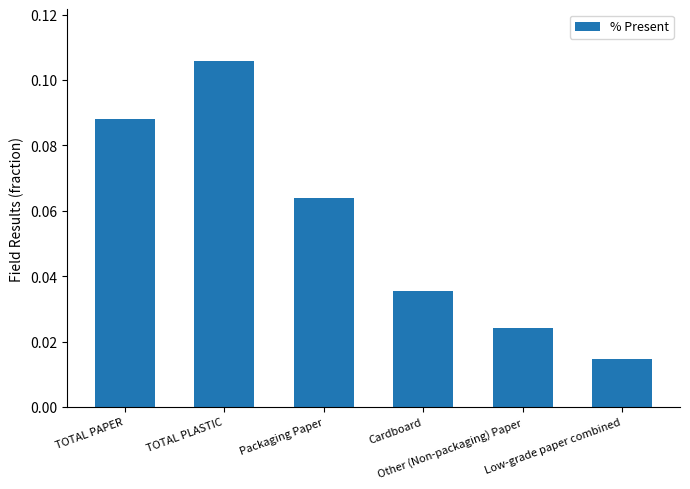

What is the sum of all values?

0.3